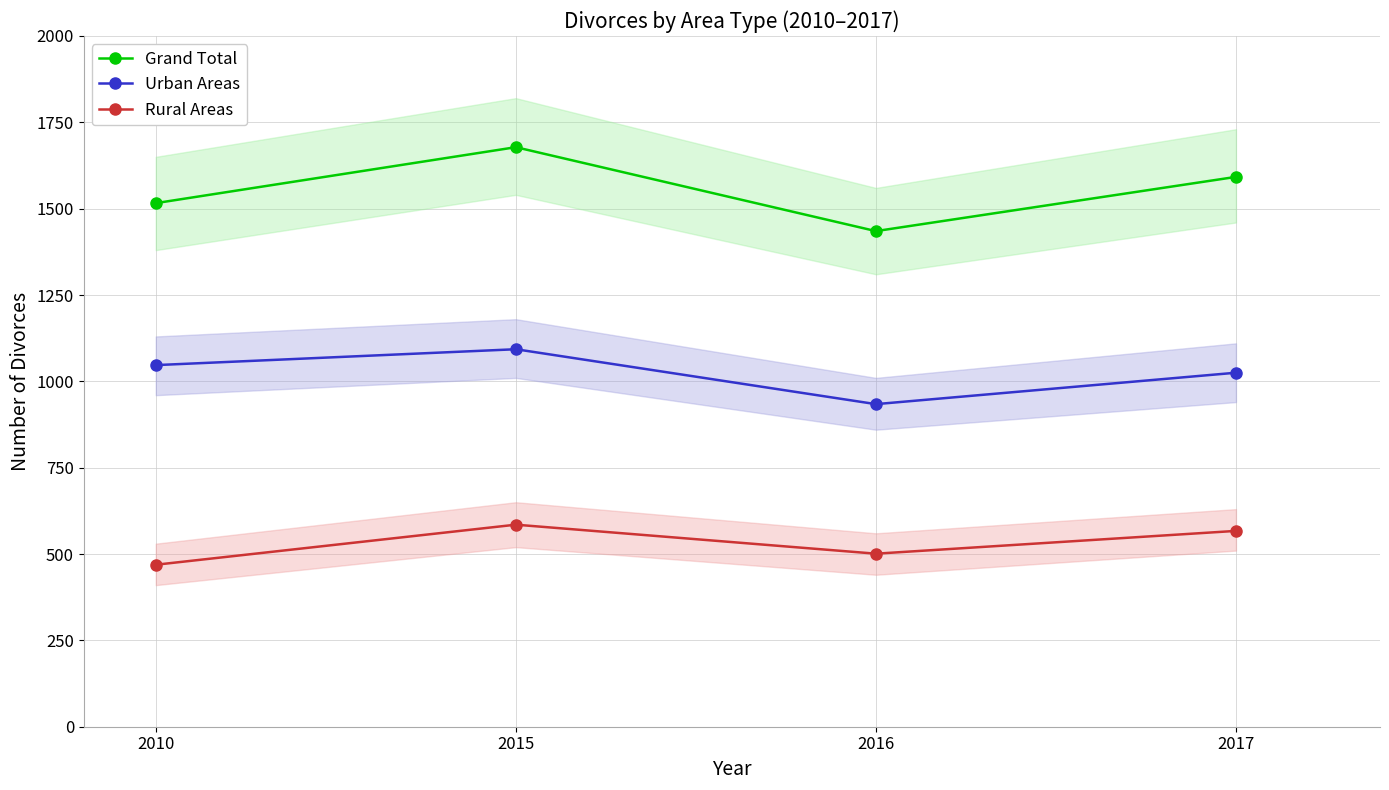

Where is the first local minimum for Urban Areas?

2016